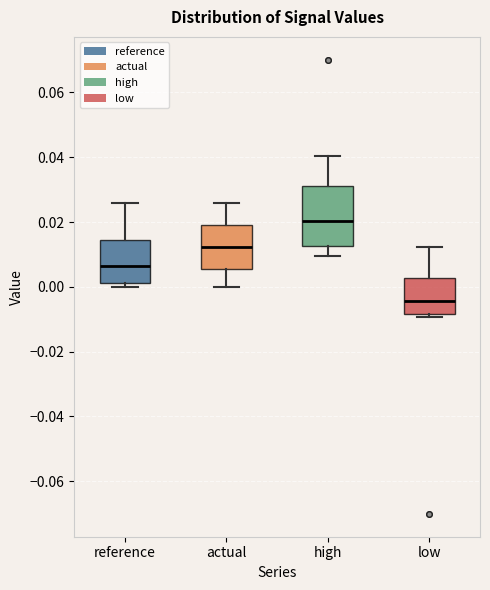

Comparing the boxes themselves (not the whiskers), which one is the tallest?

high